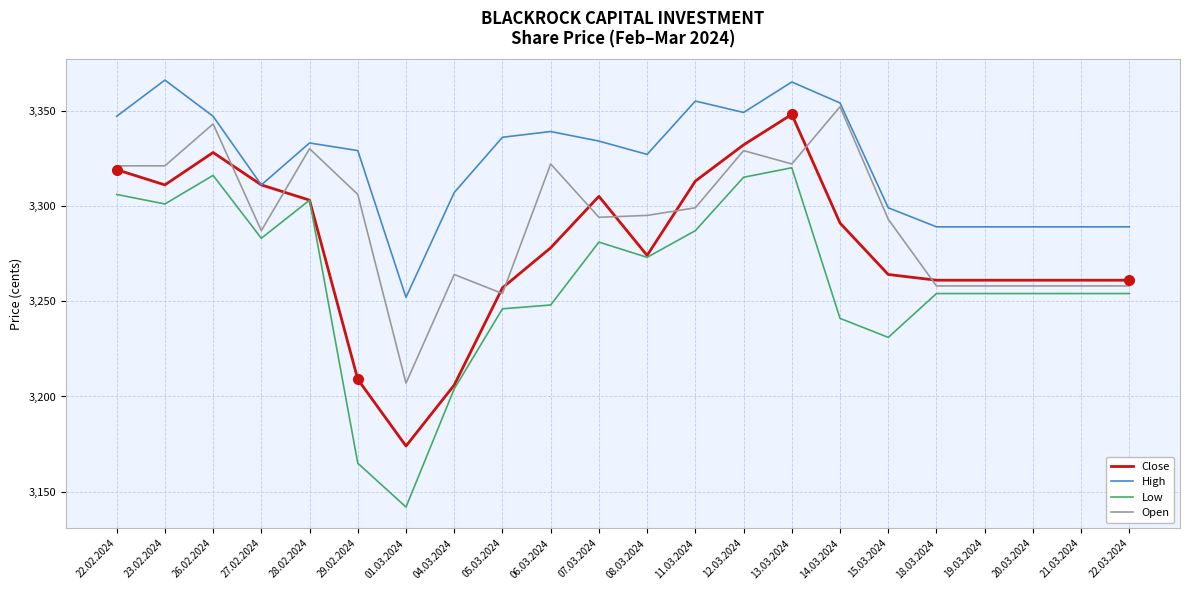

Count the number of categories in the chart.

22